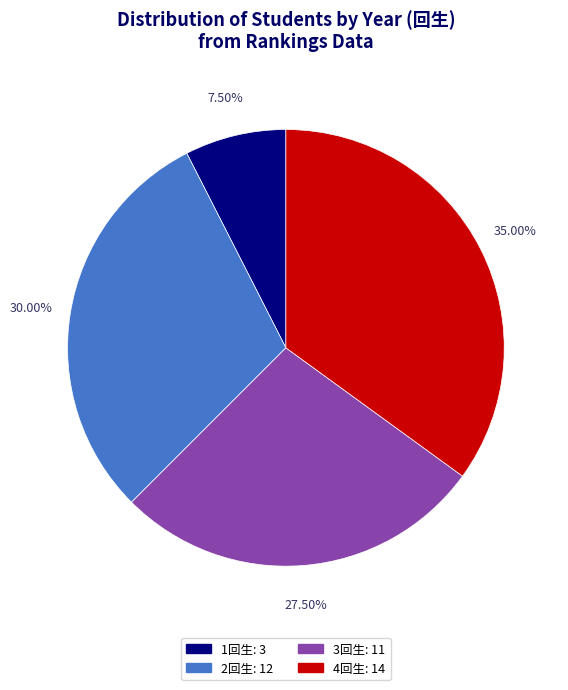

Does any single category account for the majority?

No